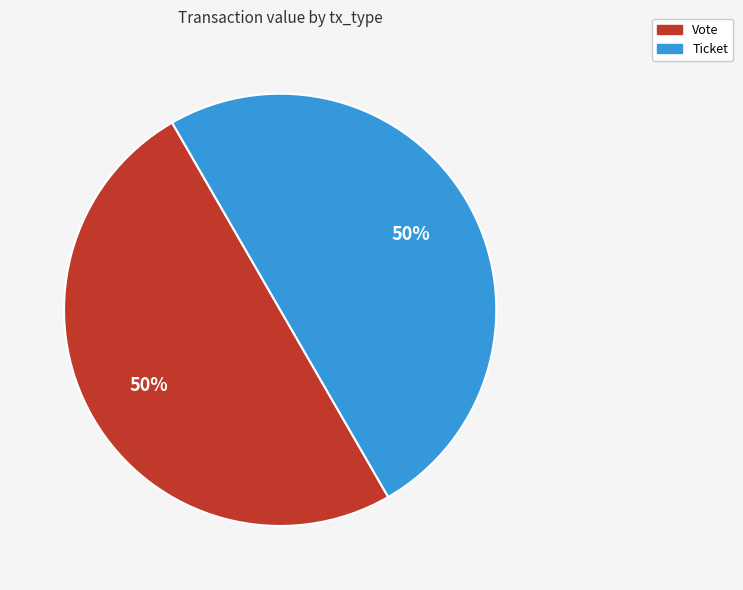

The Ticket slice represents 63% of the pie. True or false?

False